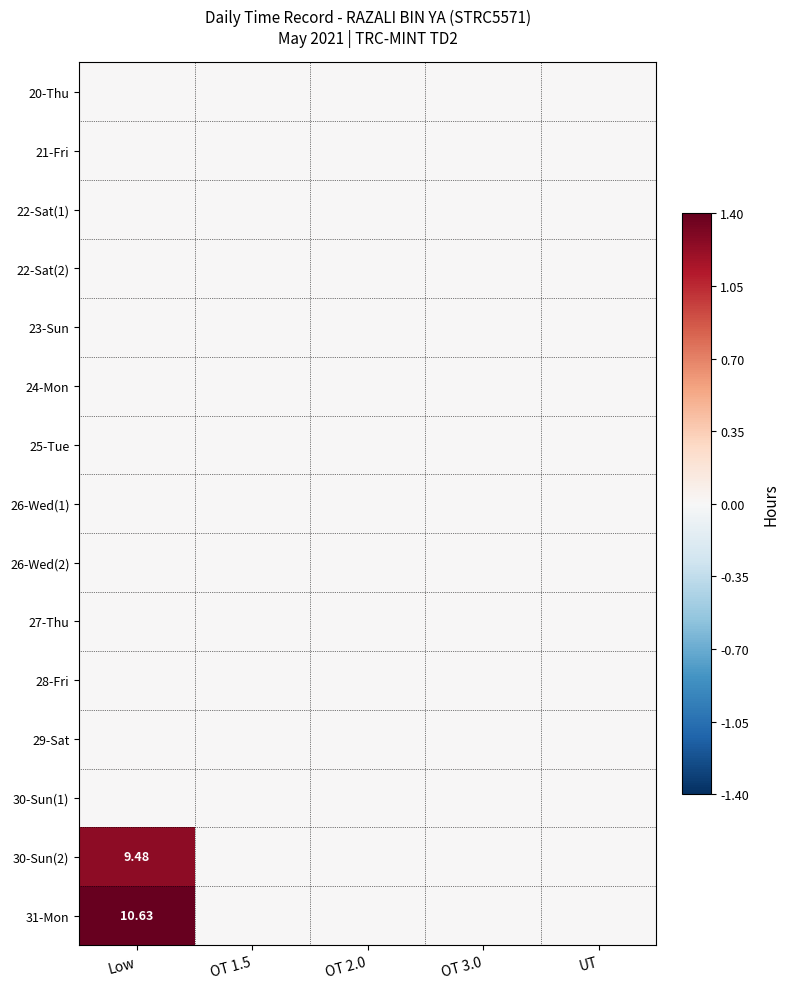

Which series has the largest total across all categories?

31-Mon